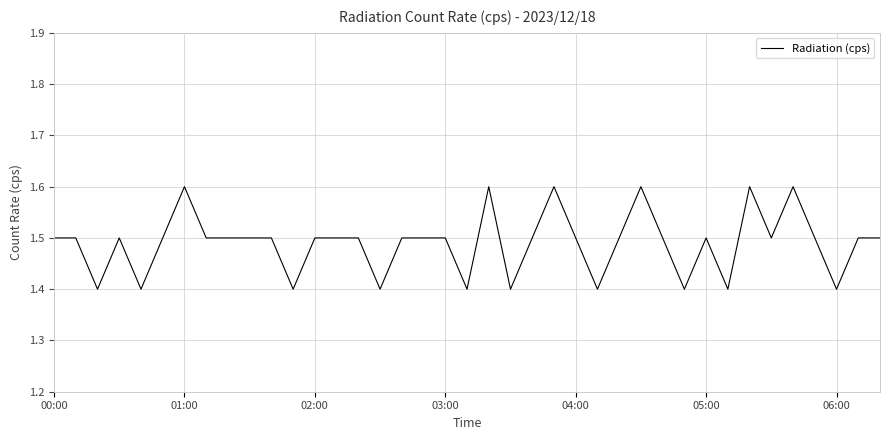

How many lines are shown in the chart?

1